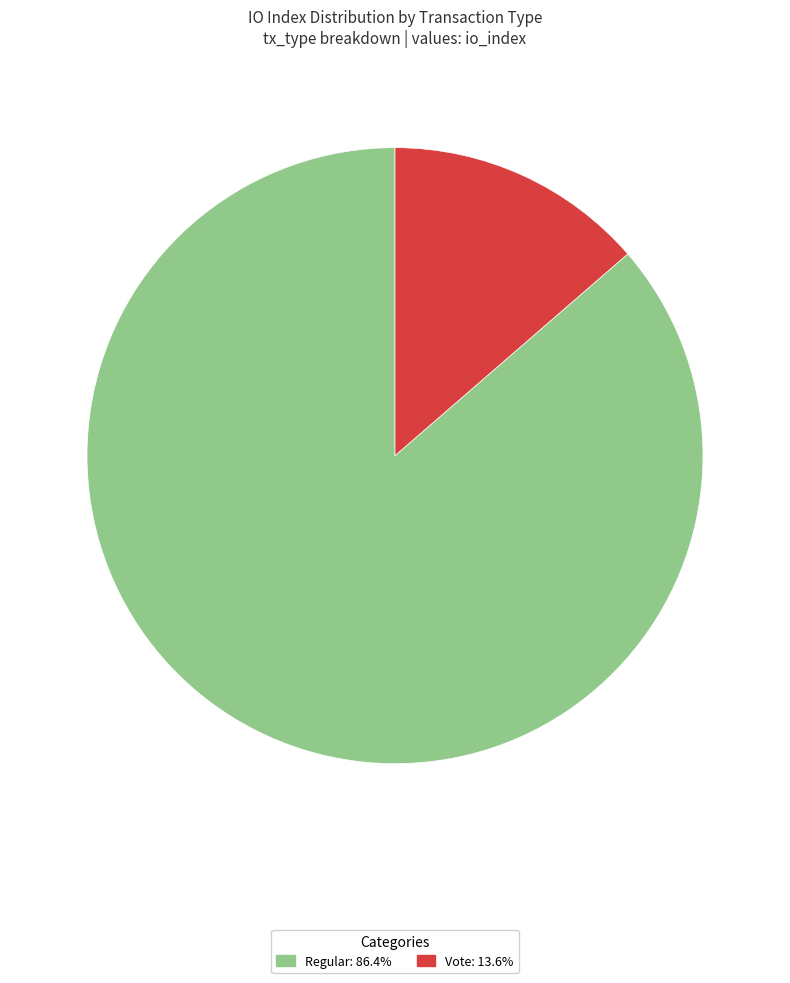

Which slice is the largest?

Regular